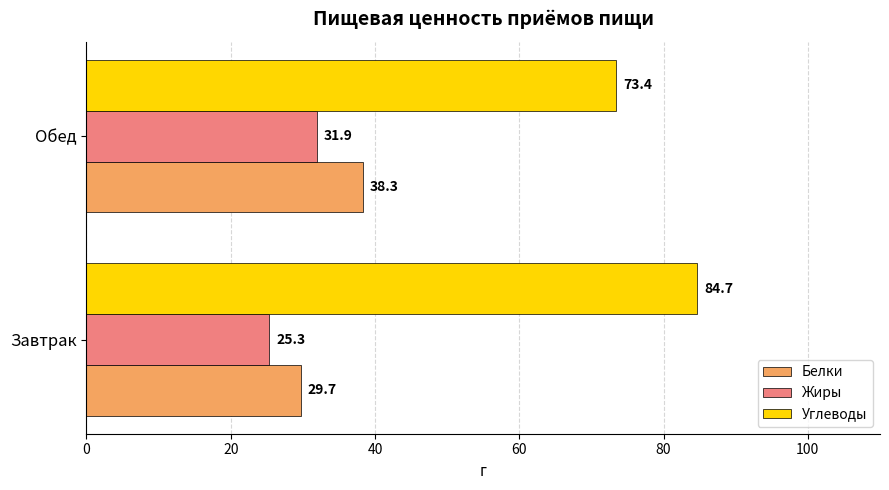

Is the value of Белки at Завтрак greater than the value of Углеводы at Обед?

No